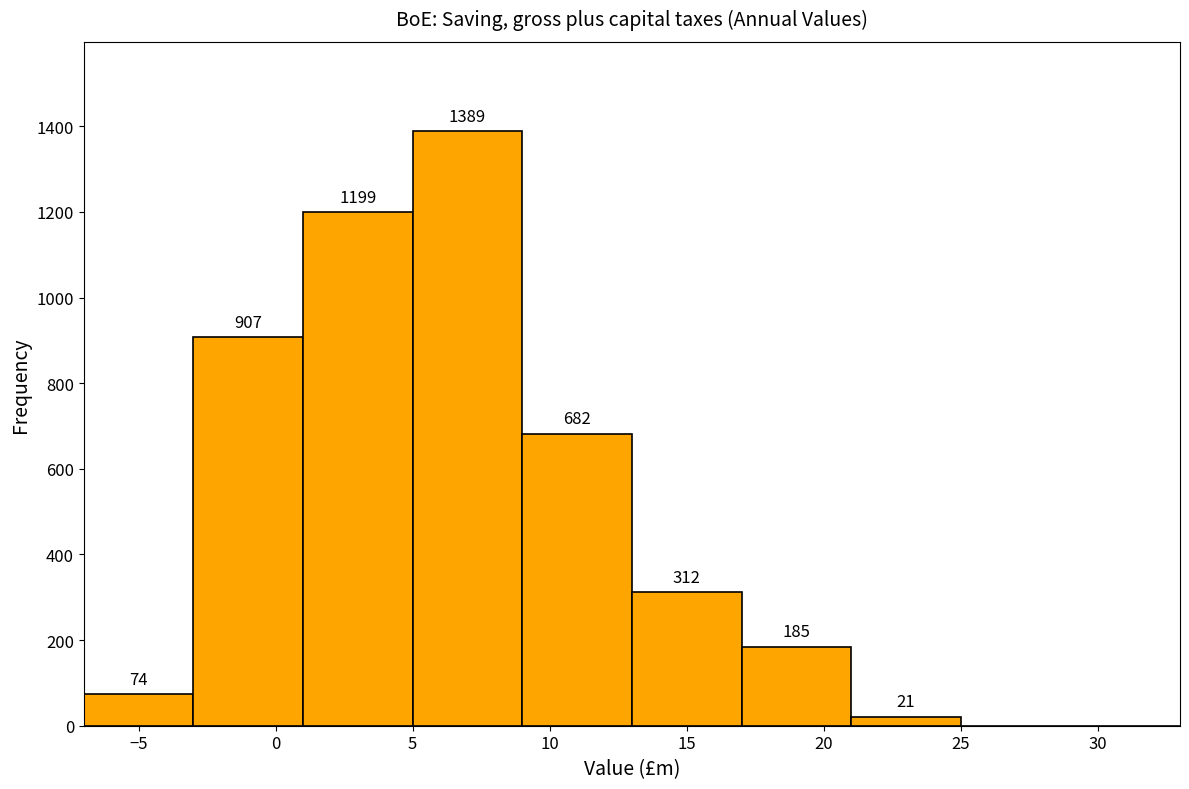

Over which range of the x-axis is the bar tallest?

5 to 9